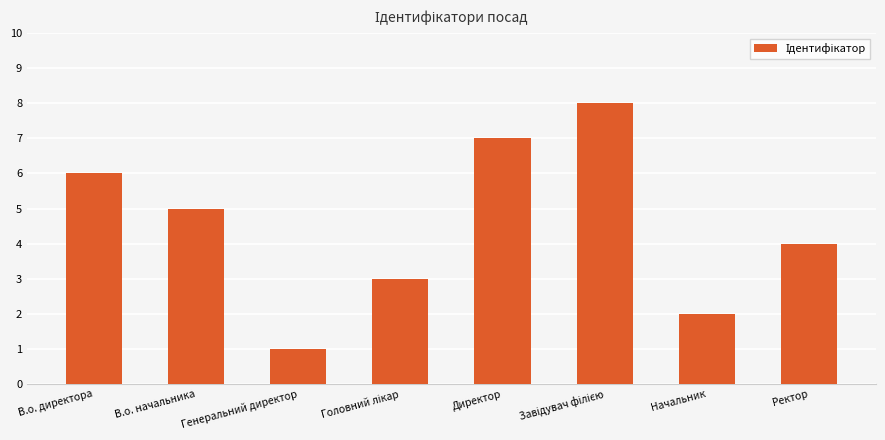

Between В.о. директора and Начальник, which is larger?

В.о. директора